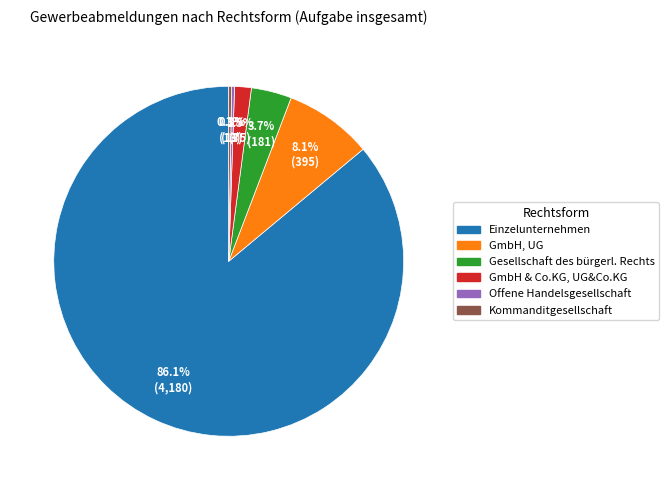

Does Gesellschaft des bürgerl. Rechts account for over 50% of the chart?

No